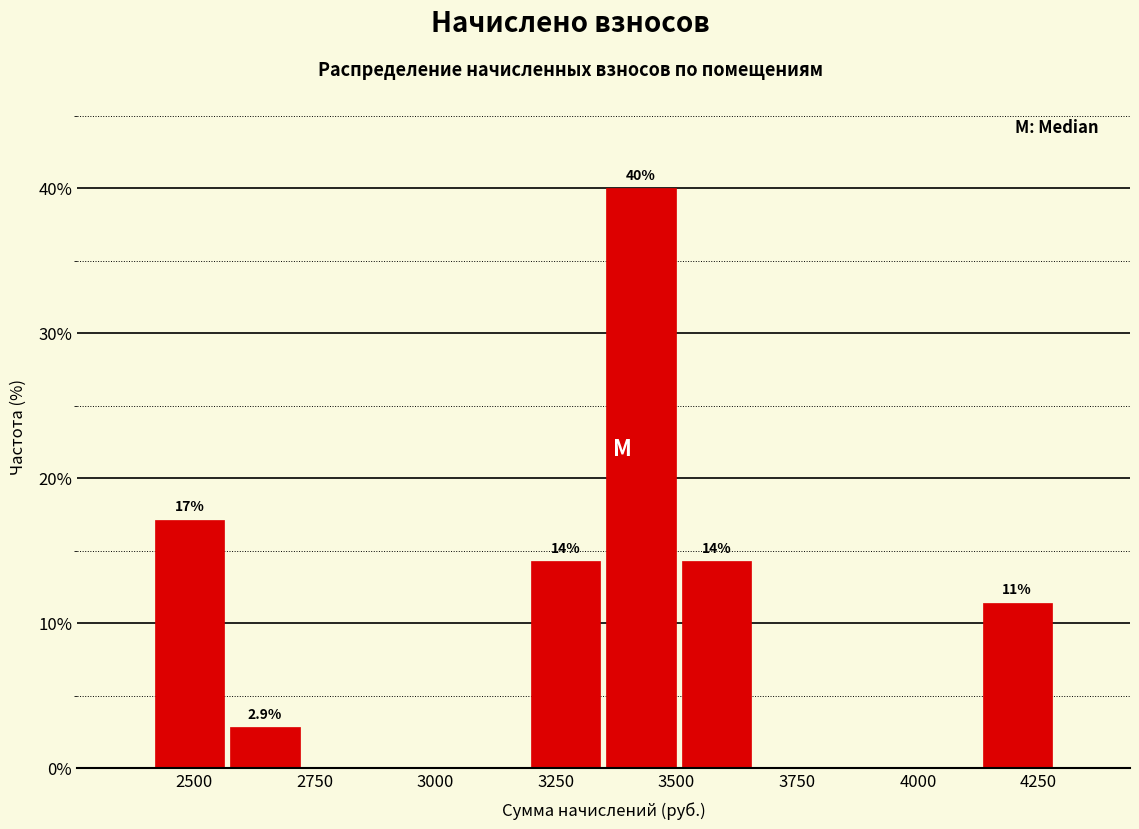

Around what value on the x-axis is the tallest bar? Give the approximate position of its centre, as read against the axis.

3450